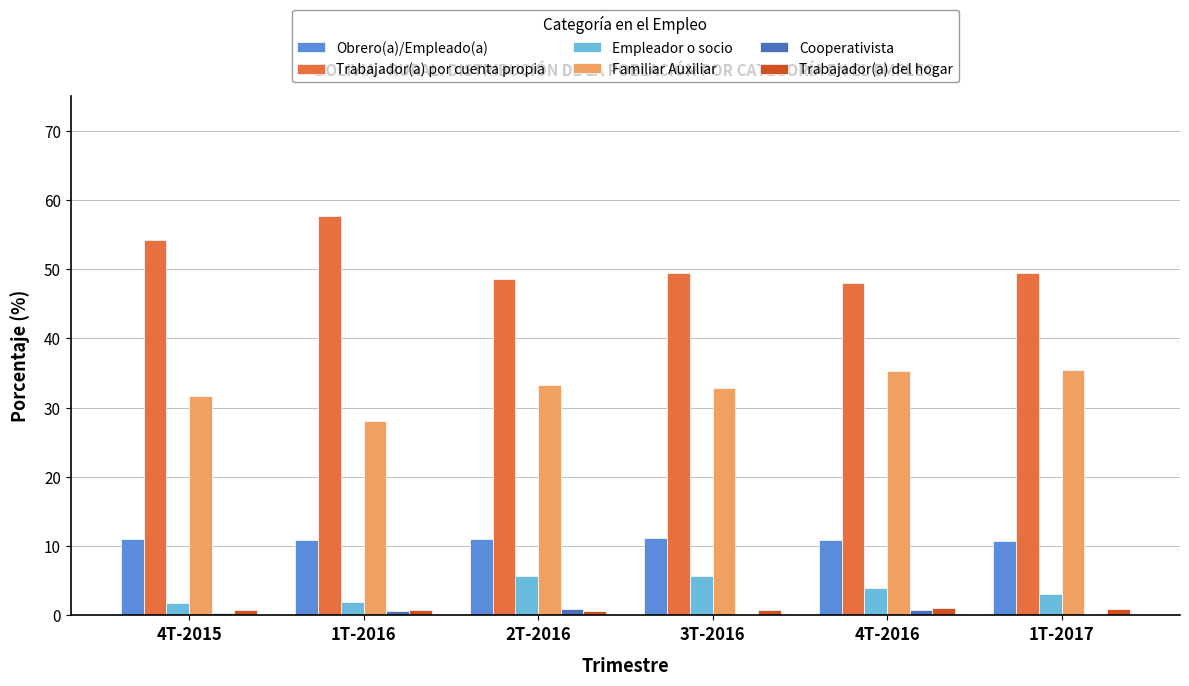

At which category does the chart reach its peak across all series?

1T-2016